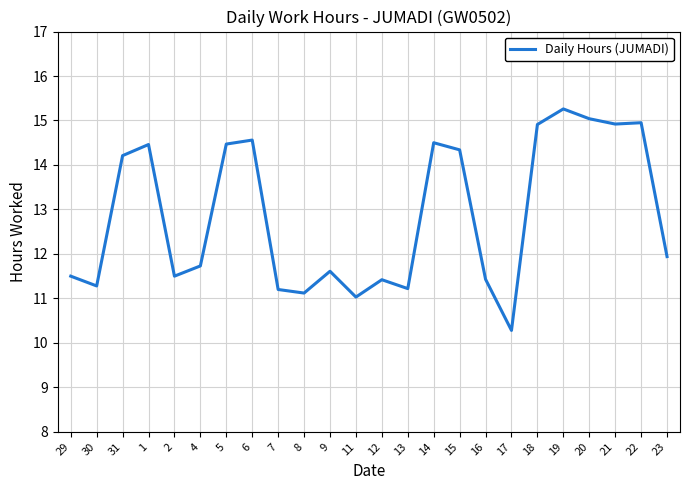

Approximately how many times larger is the value at 1 compared to 15?

1.0